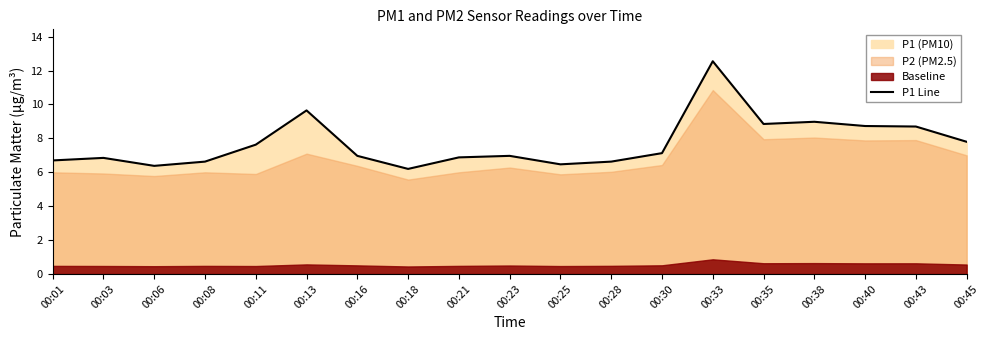

Reading right to left, transcribe all the data shown in this chart.

7.8	8.7	8.7	9.0	8.8	12.6	7.1	6.6	6.5	7.0	6.9	6.2	7.0	9.7	7.6	6.6	6.4	6.8	6.7